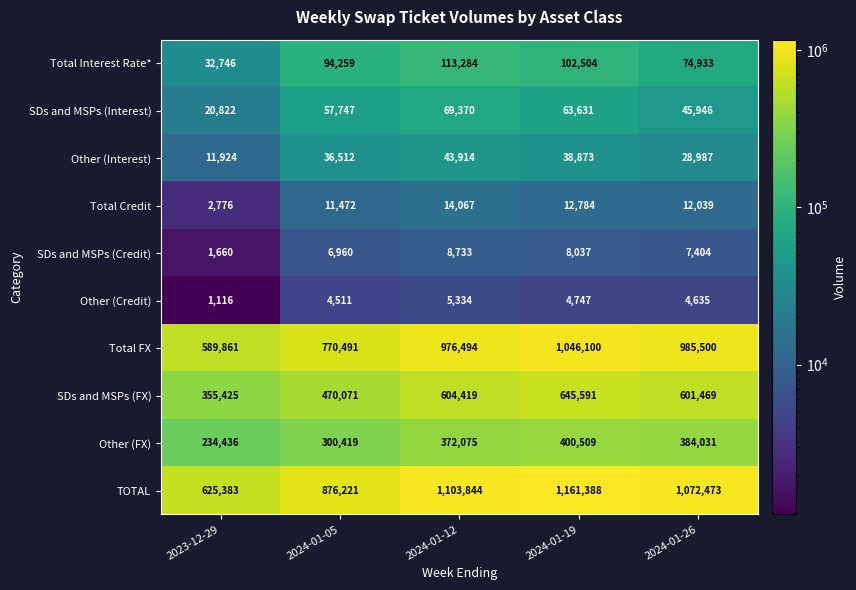

The SDs and MSPs (Interest) series shows 45251 at 2024-01-12. True or false?

False